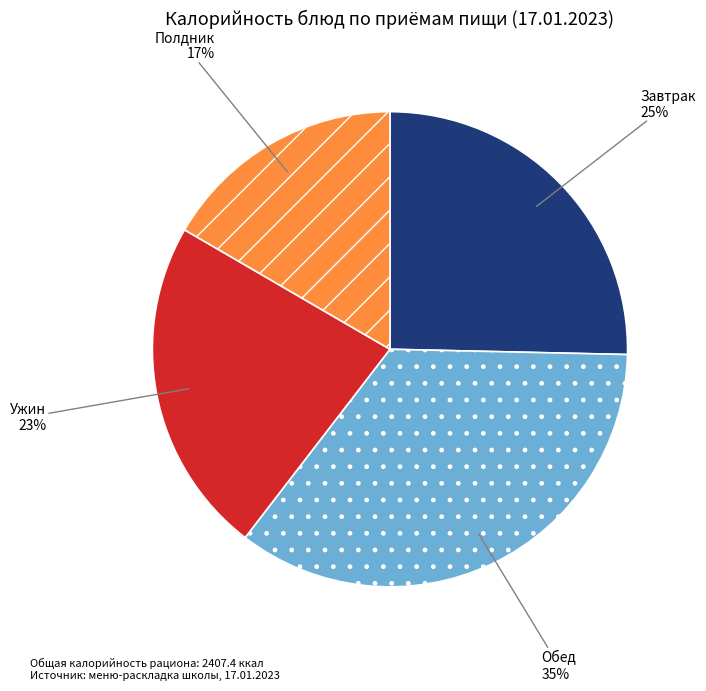

To the nearest percent, what is the average slice percentage?

25%